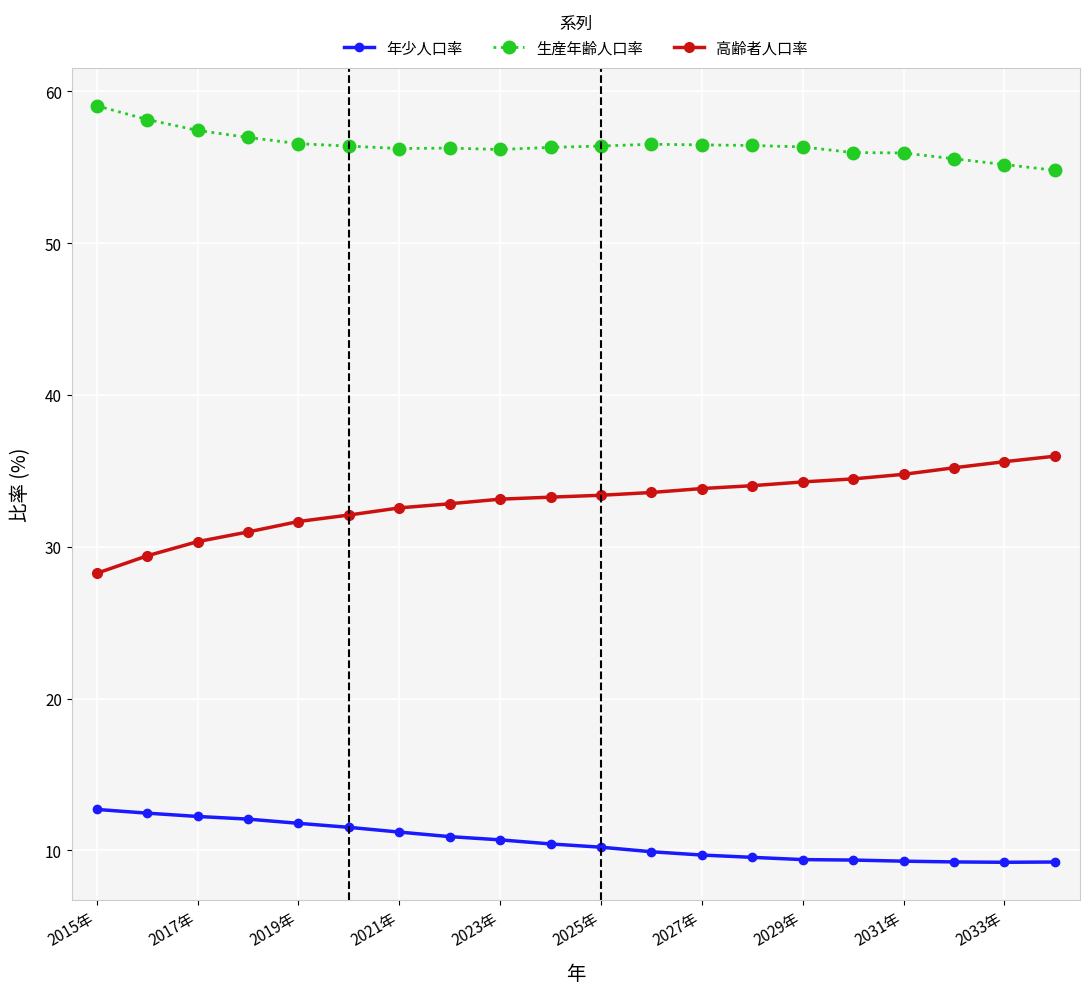

What is the minimum value shown in the chart?

9.2